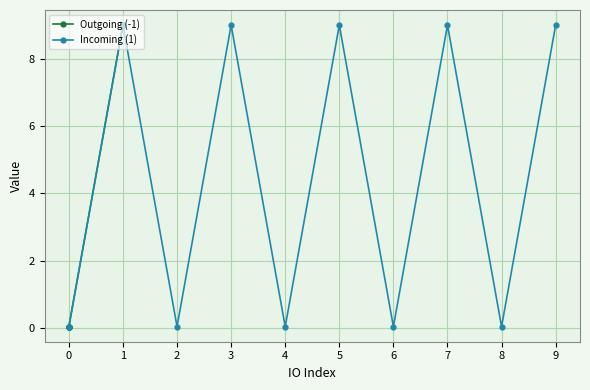

True or false: Incoming (1) and Outgoing (-1) intersect in this chart.

False